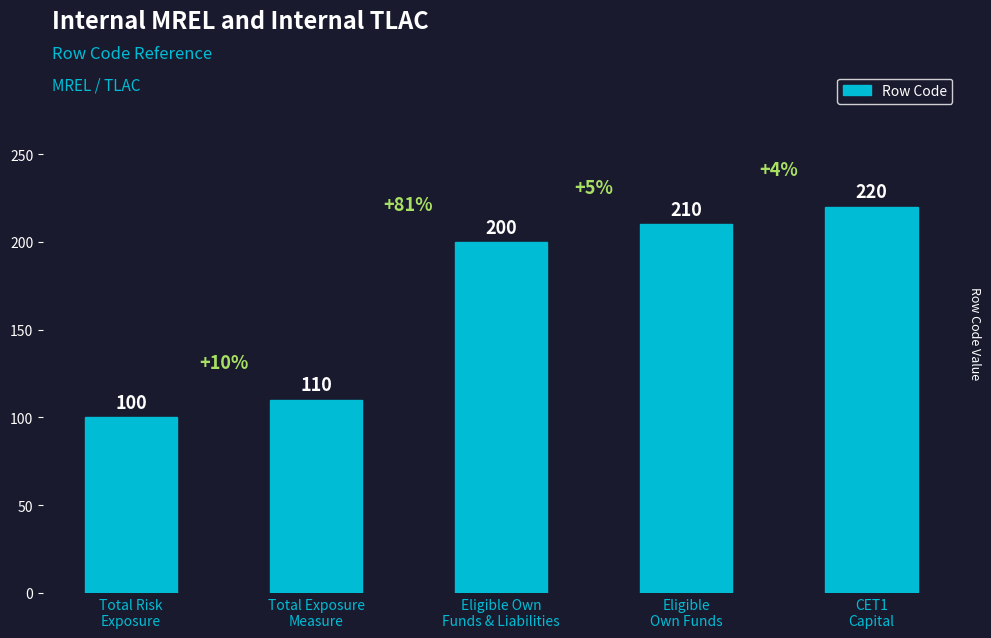

What is the minimum value shown in the chart?

100